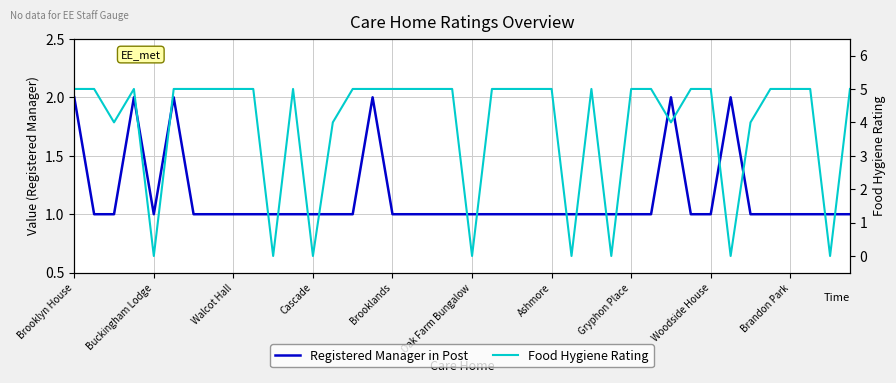

What is the difference between the second highest and minimum values in the Food Hygiene Rating series?

5